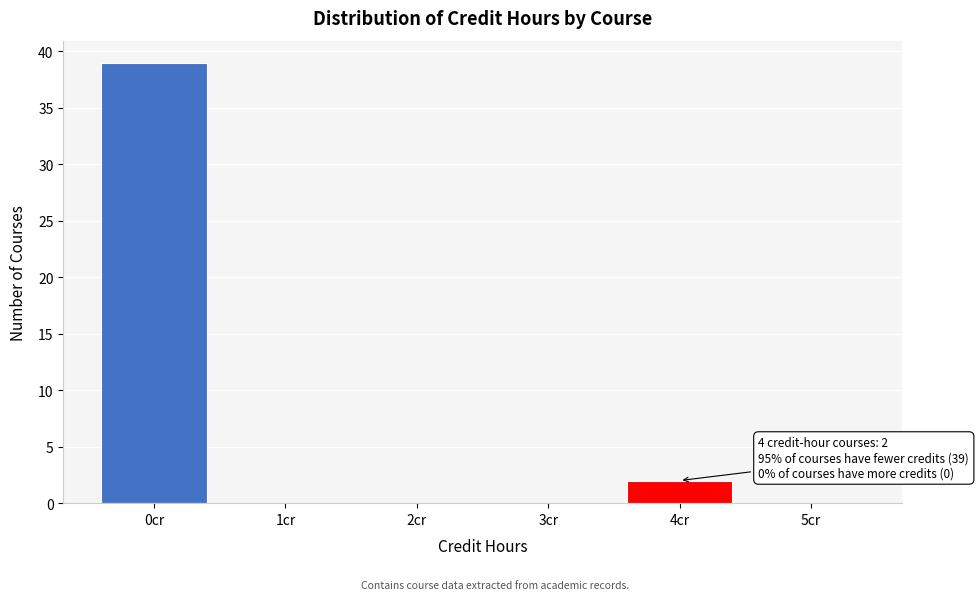

Reading right to left, extract all data points from this chart.

5cr=0	4cr=2	3cr=0	2cr=0	1cr=0	0cr=39